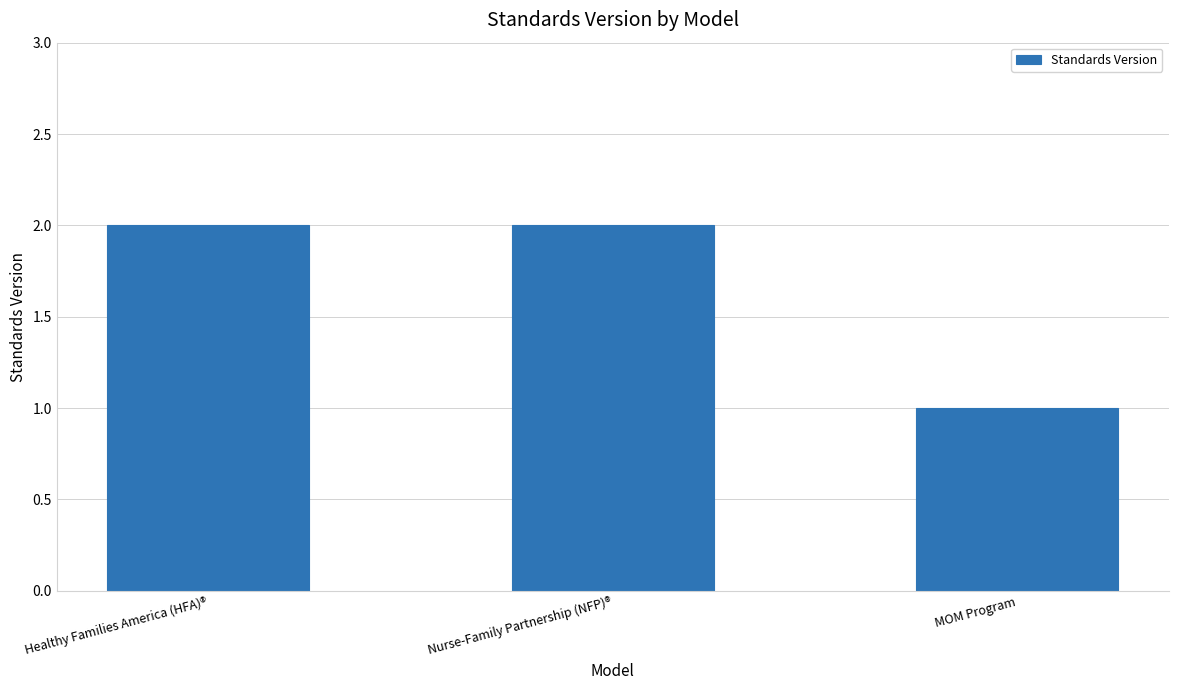

How many bars are there in total?

3